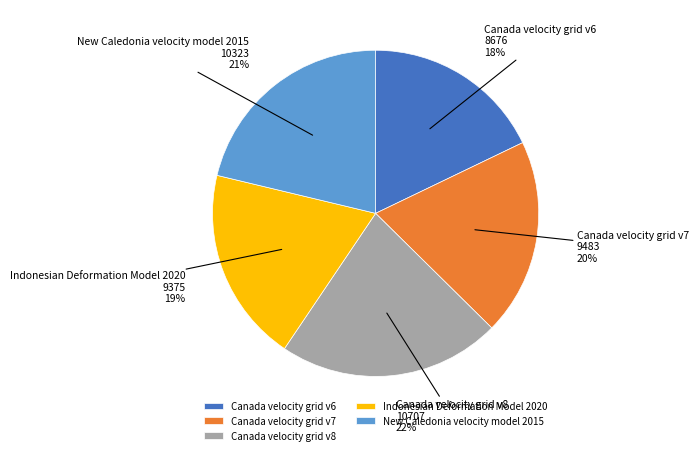

To the nearest percent, what is the combined percentage of Canada velocity grid v6 and New Caledonia velocity model 2015?

39%